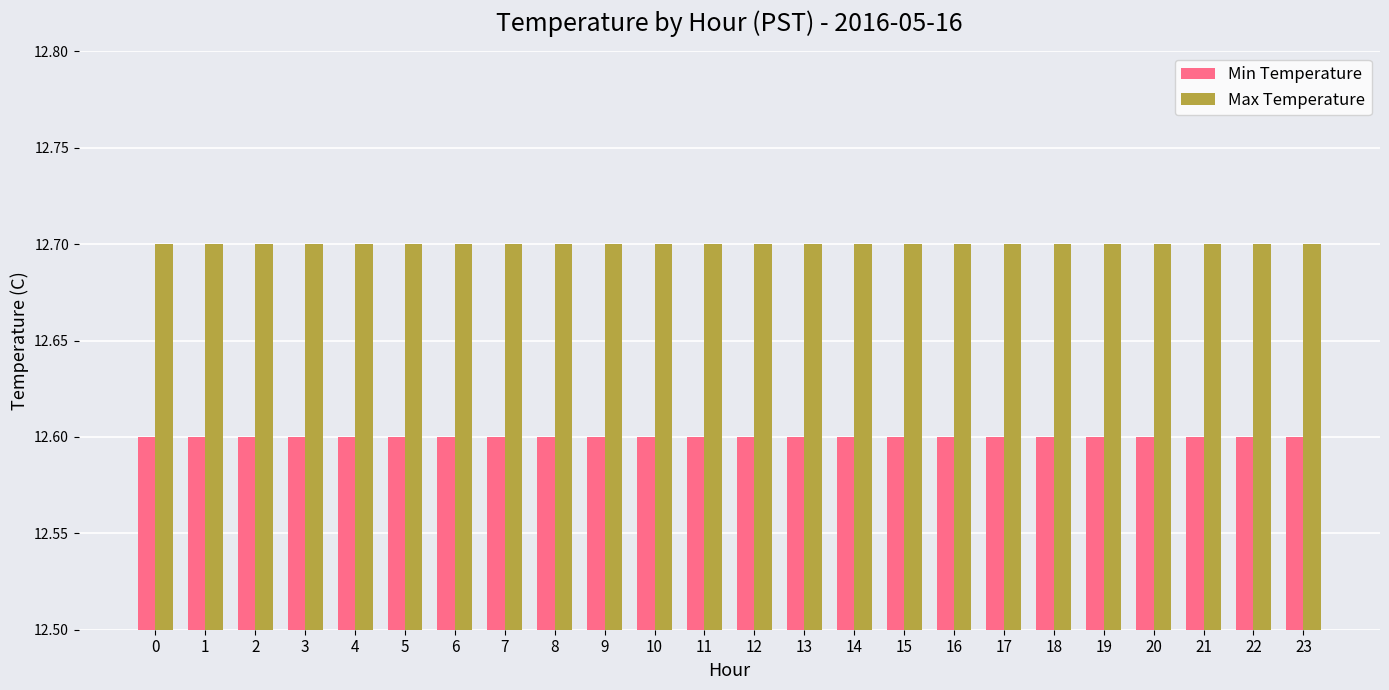

Reading left to right, what are all the values shown in this chart?

Min Temperature: 12.6	12.6	12.6	12.6	12.6	12.6	12.6	12.6	12.6	12.6	12.6	12.6	12.6	12.6	12.6	12.6	12.6	12.6	12.6	12.6	12.6	12.6	12.6	12.6
Max Temperature: 12.7	12.7	12.7	12.7	12.7	12.7	12.7	12.7	12.7	12.7	12.7	12.7	12.7	12.7	12.7	12.7	12.7	12.7	12.7	12.7	12.7	12.7	12.7	12.7